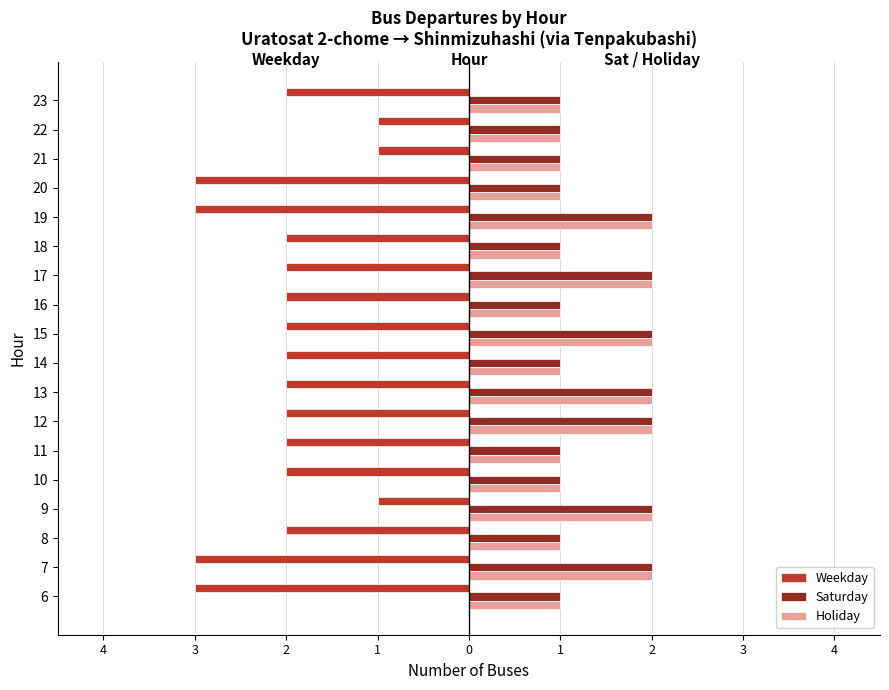

What value does the Saturday series have at 16?

1